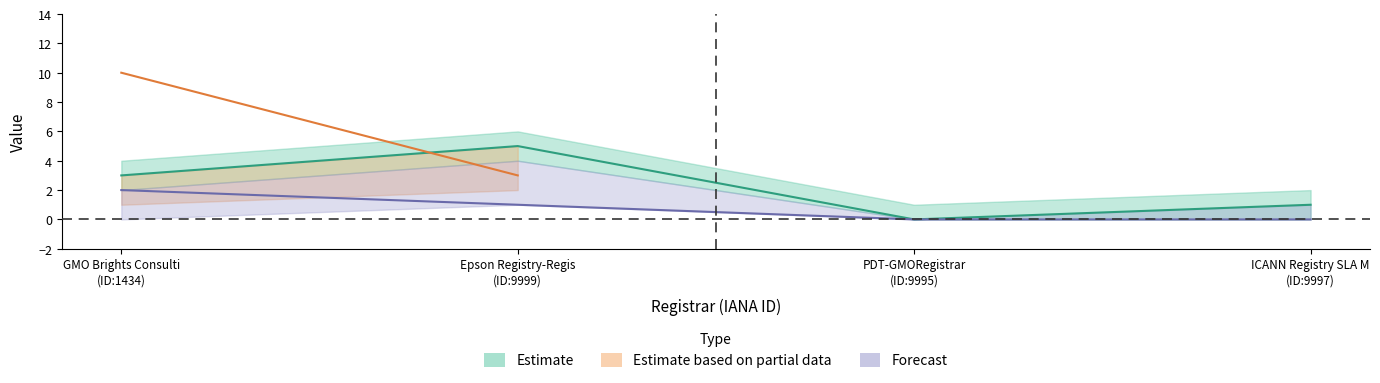

What position from the left is PDT-GMORegistrar (ID:9995)?

3